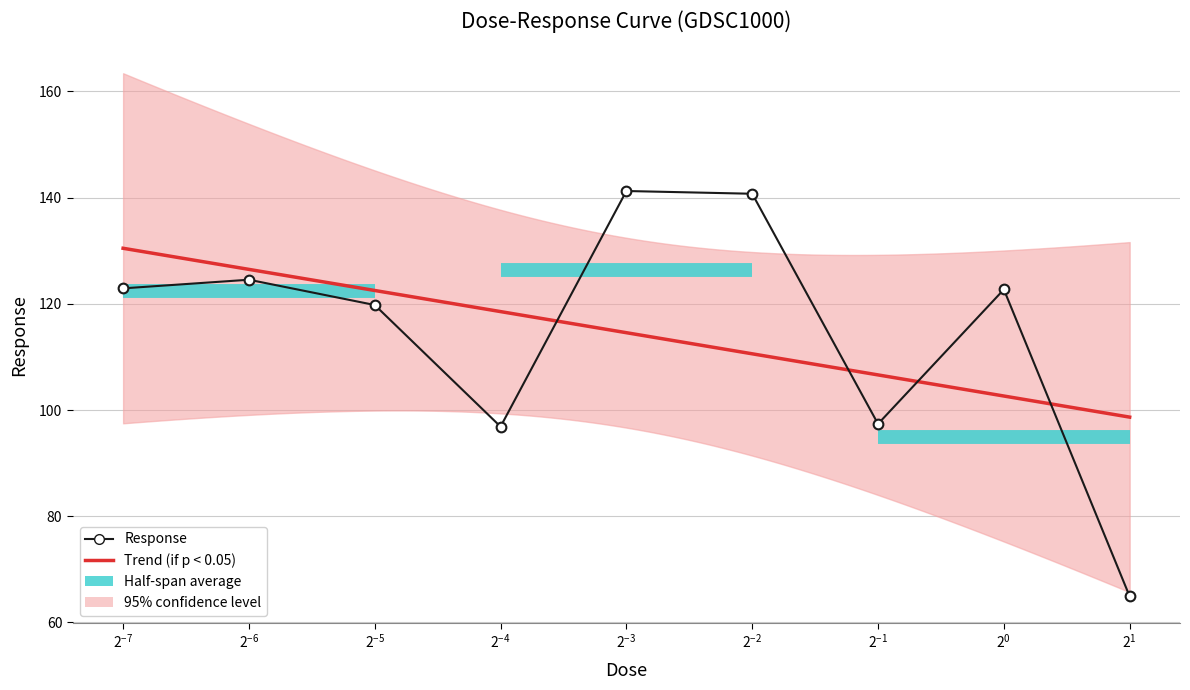

What is the smallest value displayed?

64.9